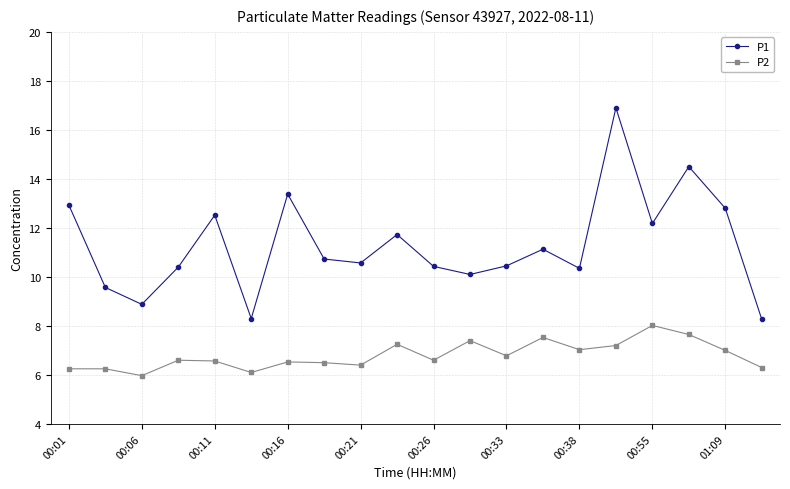

What is the maximum value shown in the chart?

16.9